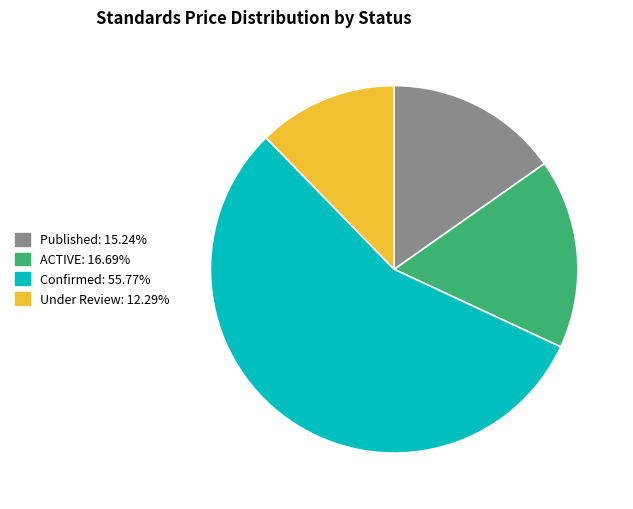

Does any single category account for the majority?

Yes